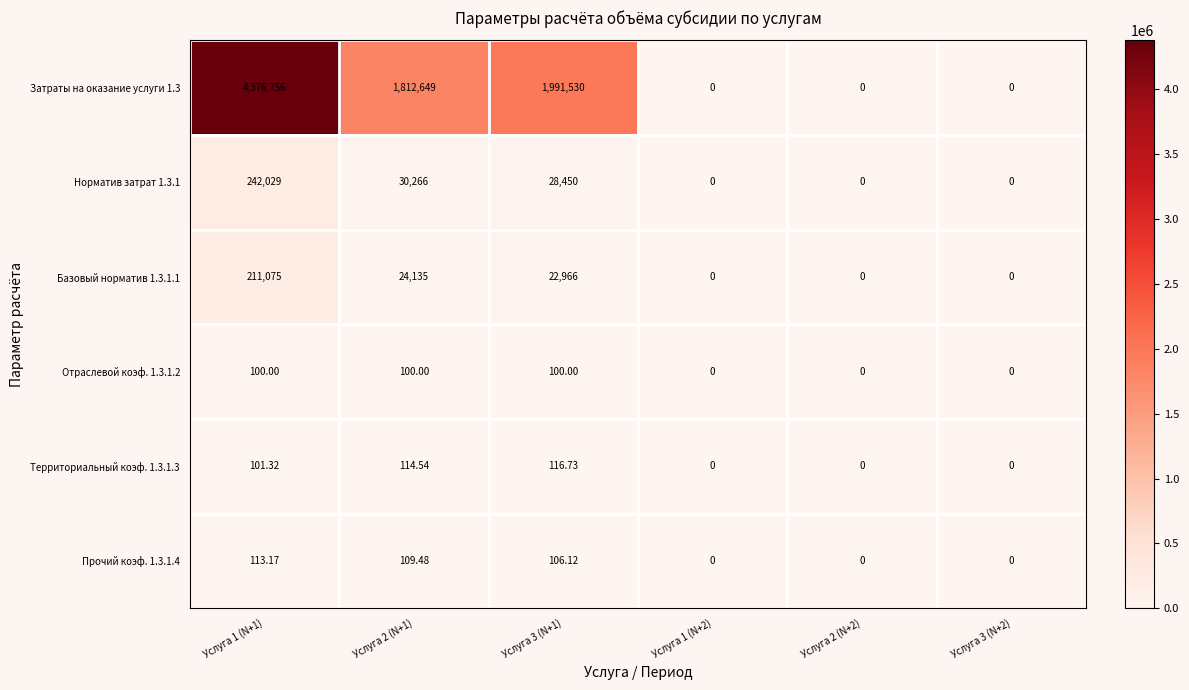

Count the number of categories in the chart.

6